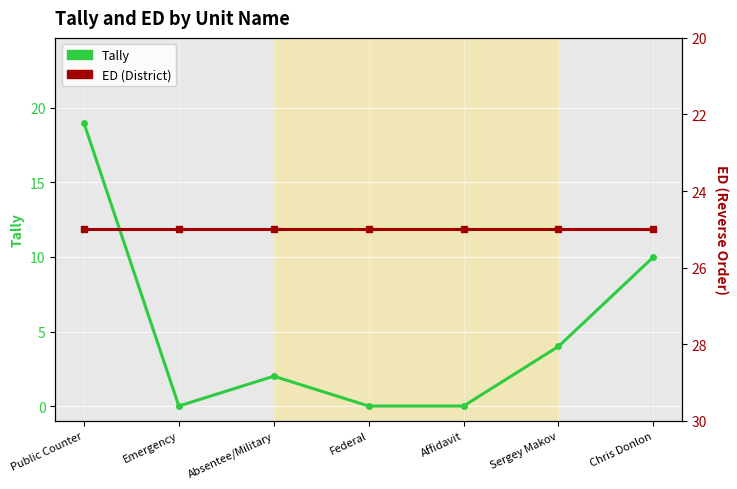

What is the value of the Tally point at the 6th from the left?

4